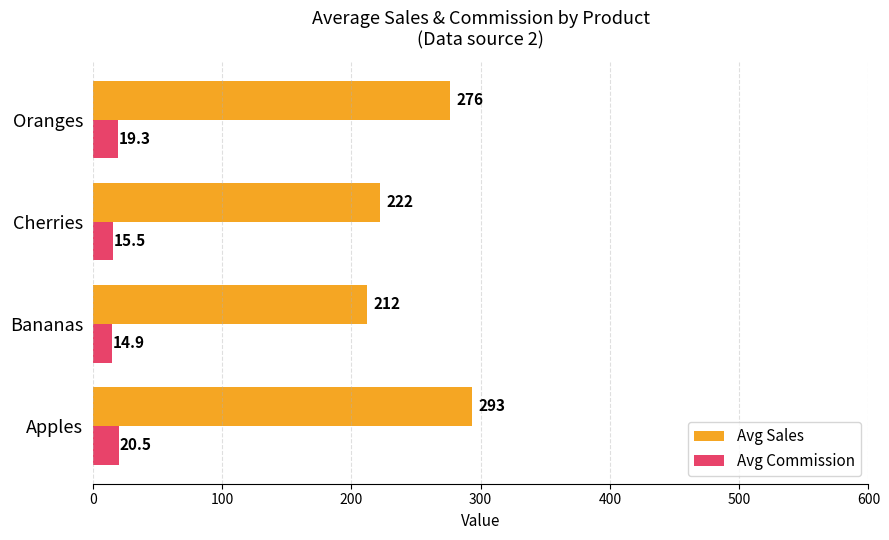

At which category does the chart reach its minimum across all series?

Bananas